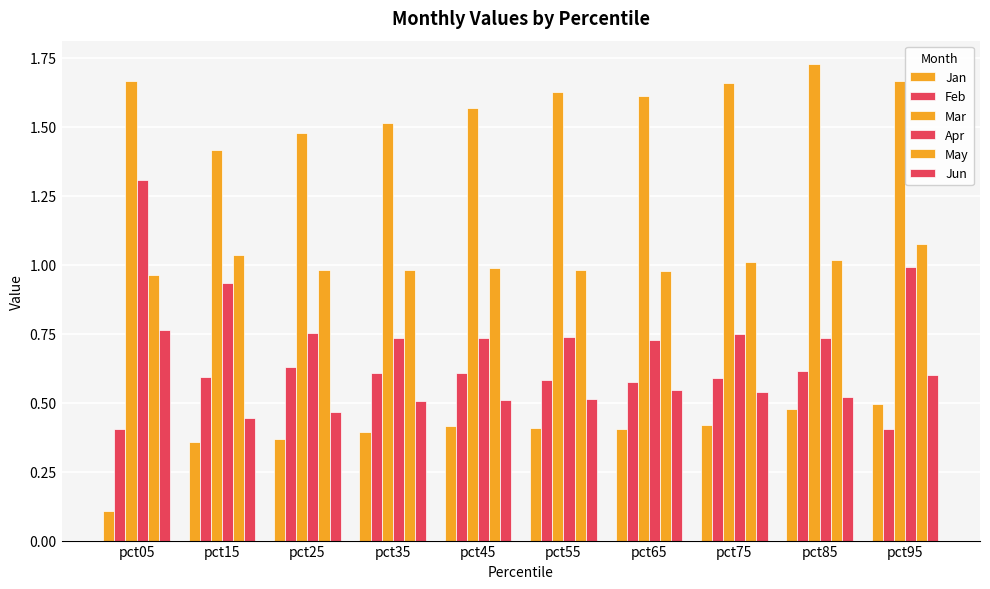

How many Jun values are between 0 and 1?

10